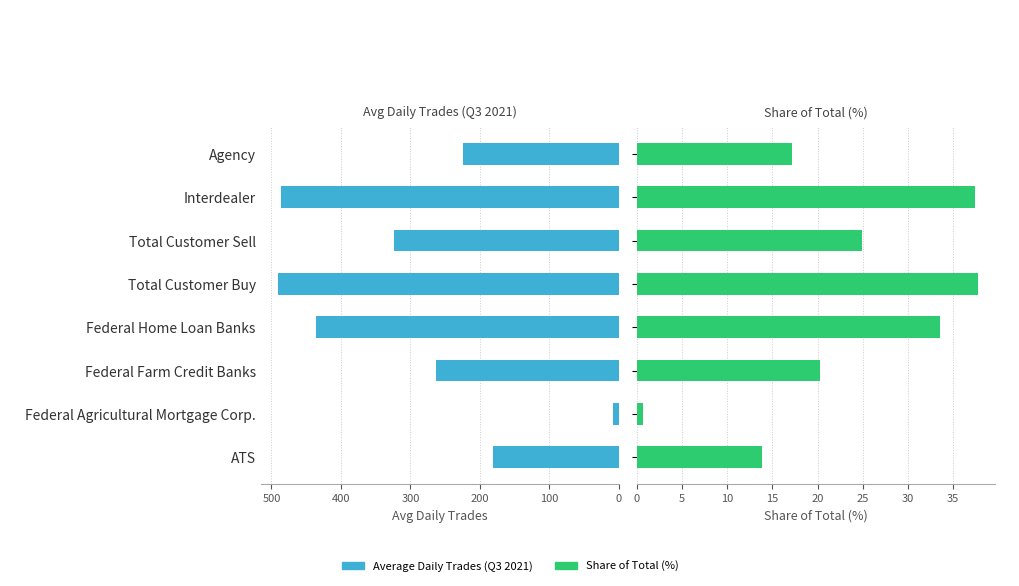

Between Total Customer Sell and Interdealer, which series saw the biggest shift?

Average Daily Trades (Q3 2021)